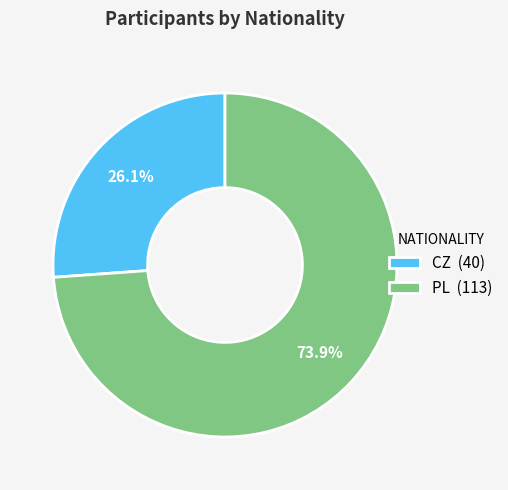

Is it true that CZ is 26% of the pie?

True